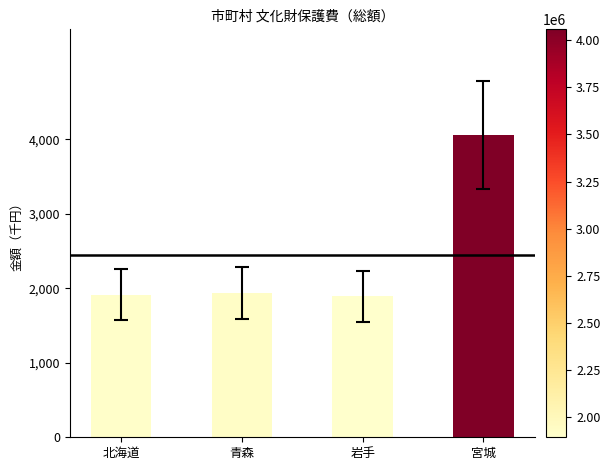

The chart shows a value of 1913842 at 北海道. True or false?

True